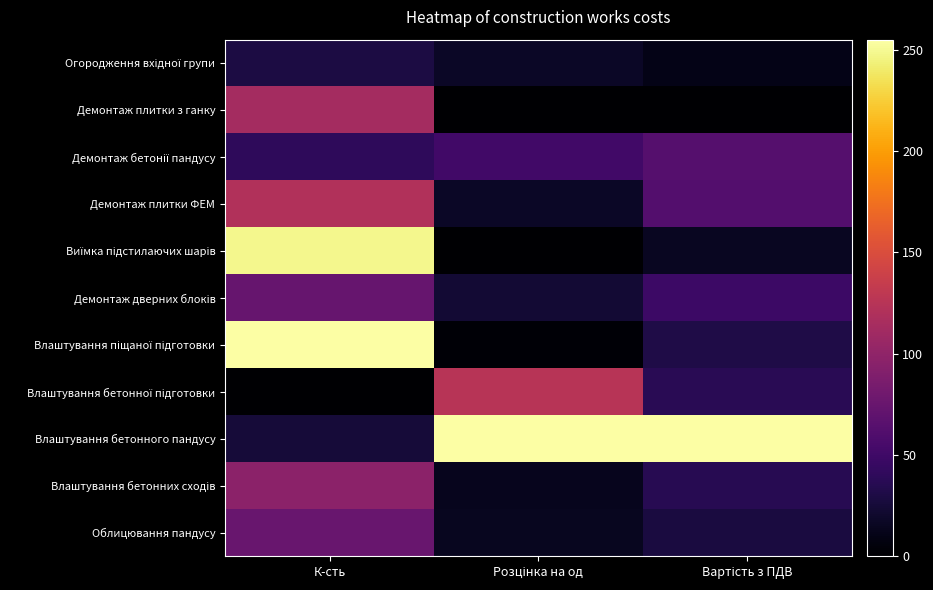

Count the number of categories in the chart.

3